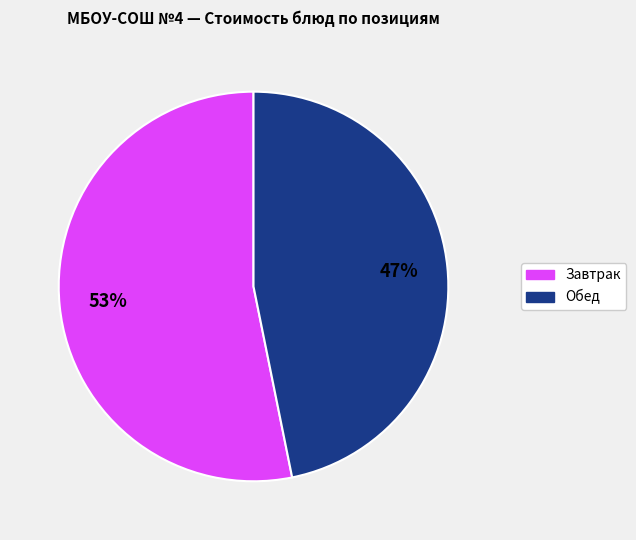

Is there a majority slice in this chart?

Yes